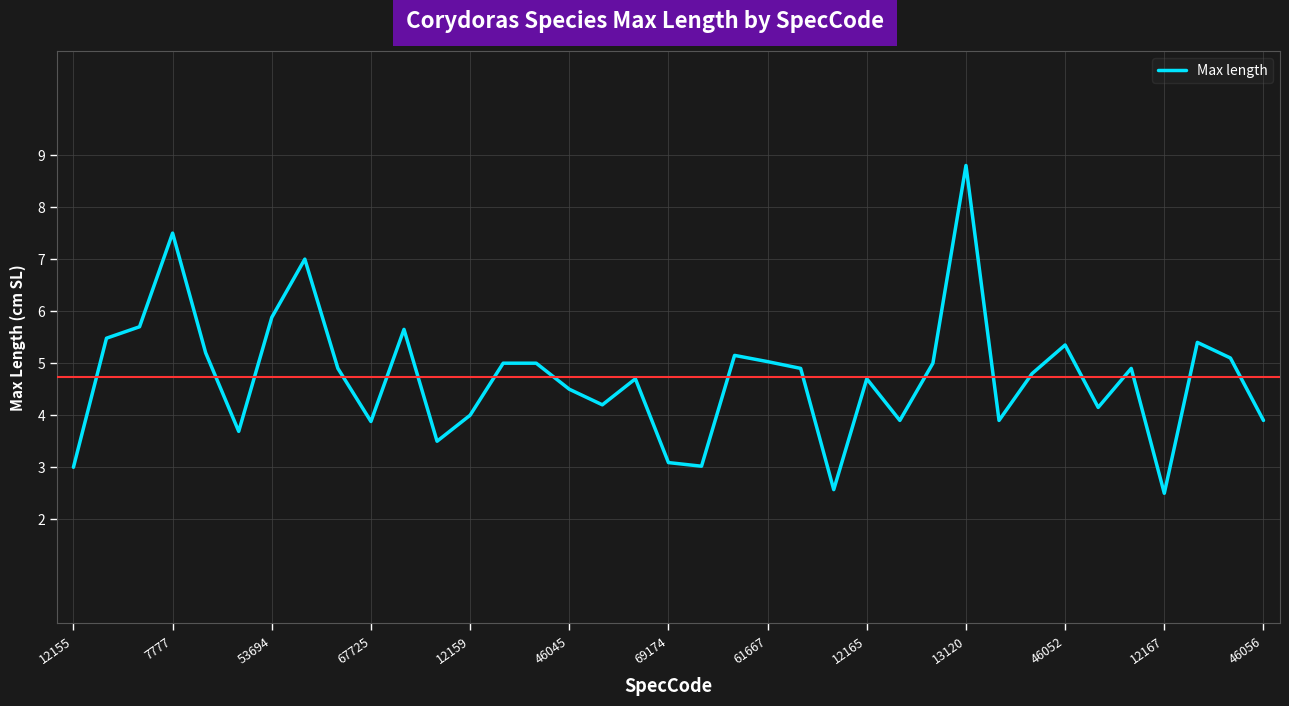

What is the greatest value displayed?

8.8